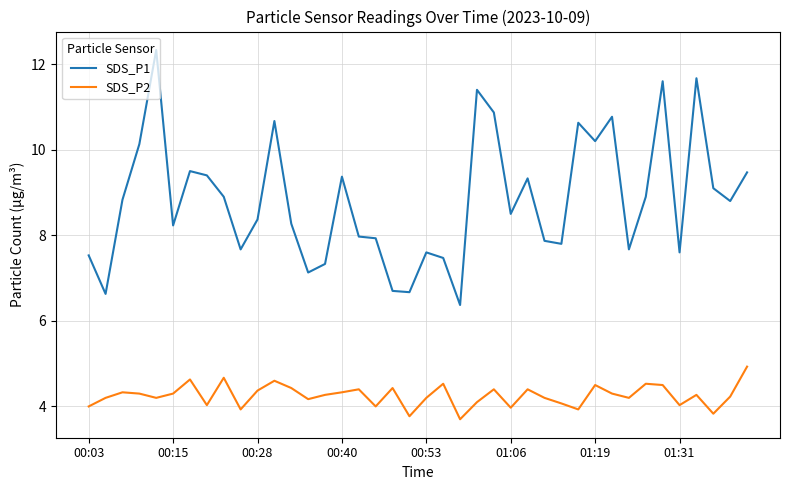

True or false: SDS_P2 and SDS_P1 cross at least once.

False